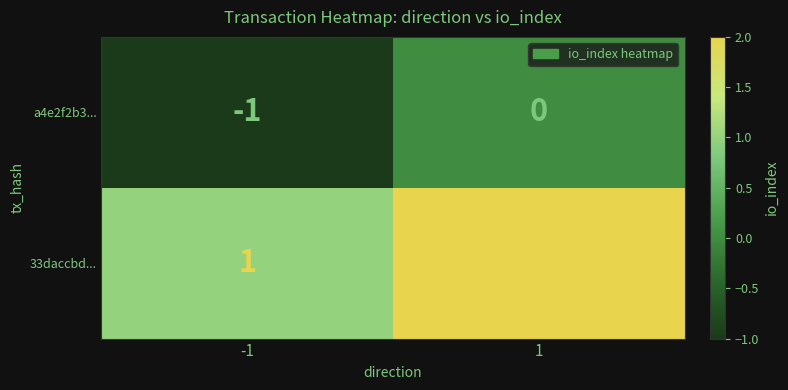

How many categories are shown in the chart?

2